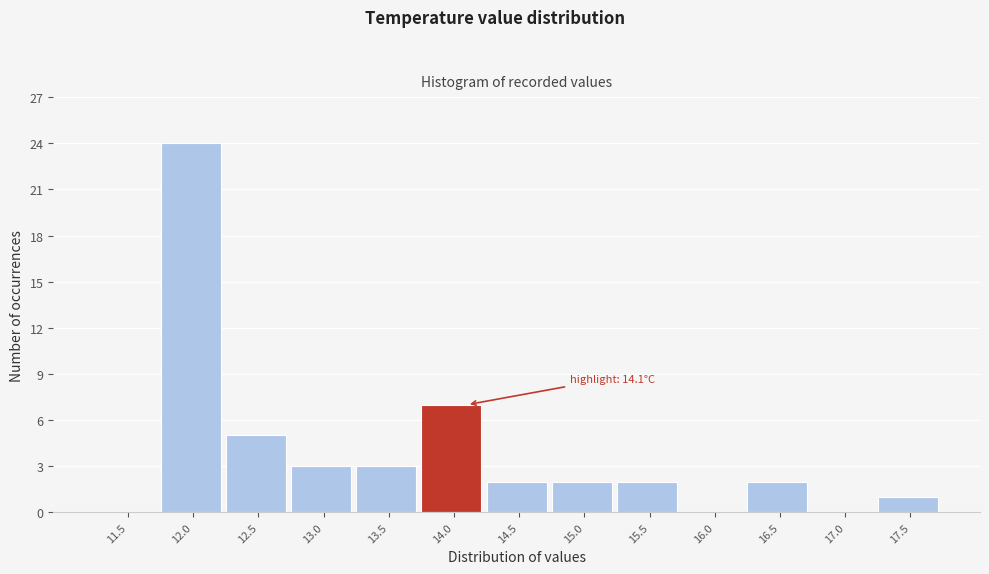

Reading left to right, list all the values displayed in this chart.

11.5=0	12.0=24	12.5=5	13.0=3	13.5=3	14.0=7	14.5=2	15.0=2	15.5=2	16.0=0	16.5=2	17.0=0	17.5=1